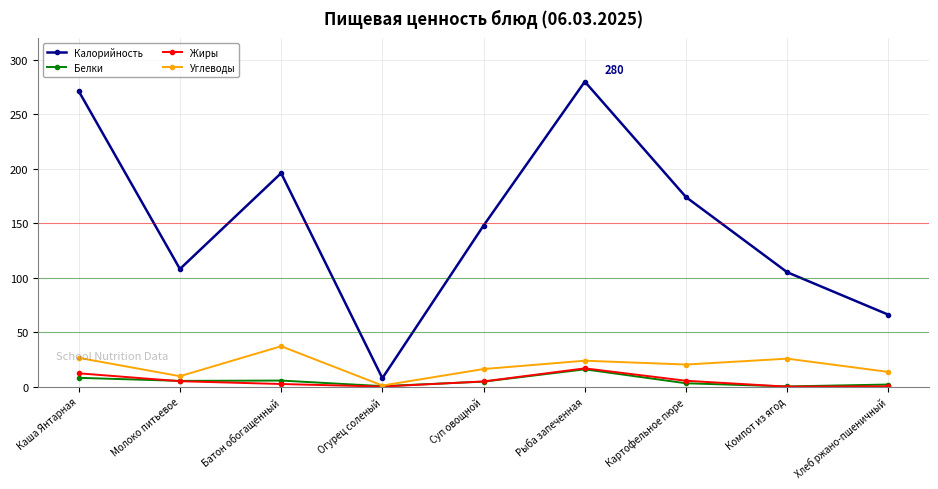

Is it true that Углеводы equals 5.3 at Картофельное пюре?

False